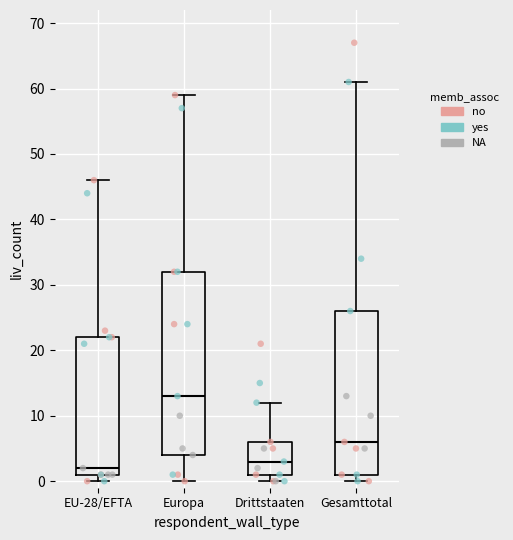

Which box is the tallest, from its lower edge to its upper edge?

Europa